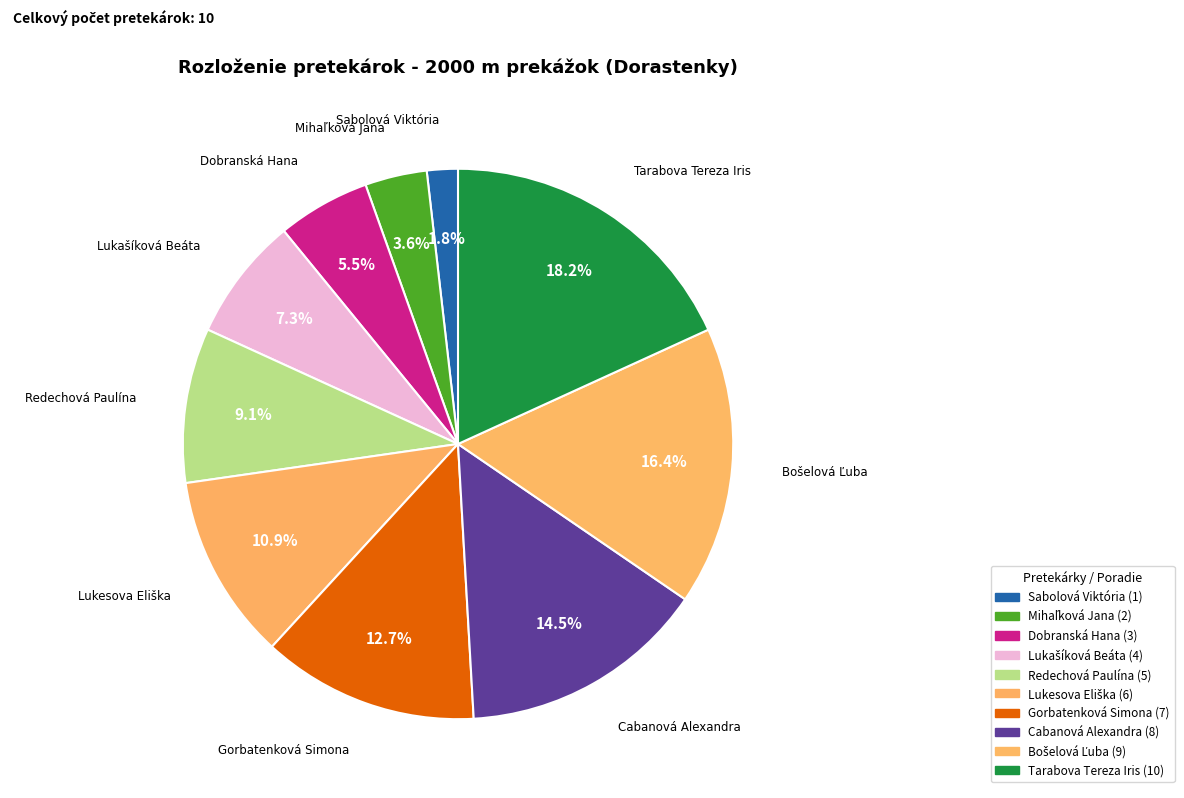

Do Lukesova Eliška and Redechová Paulína together represent more than half of the pie?

No